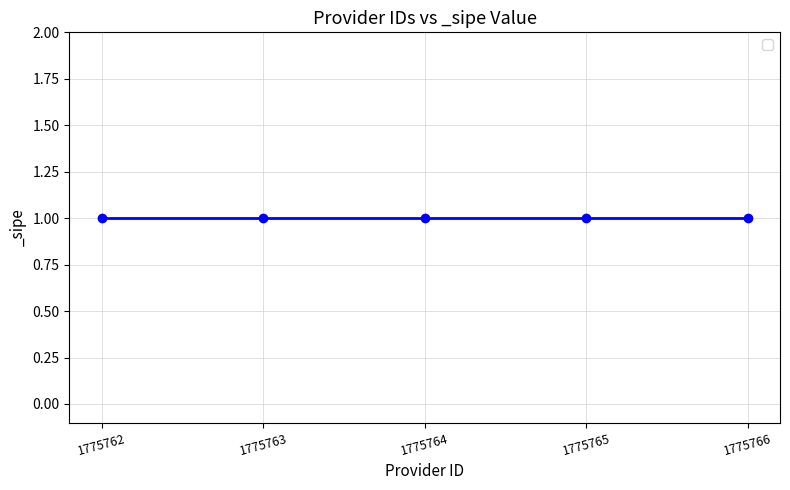

Rank the categories by value from lowest to highest.

1775762, 1775763, 1775764, 1775765, 1775766